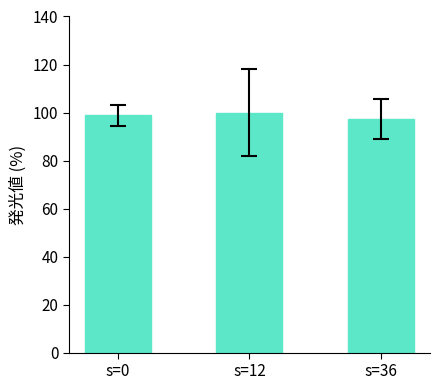

Which category has the lowest value across all series?

s=36